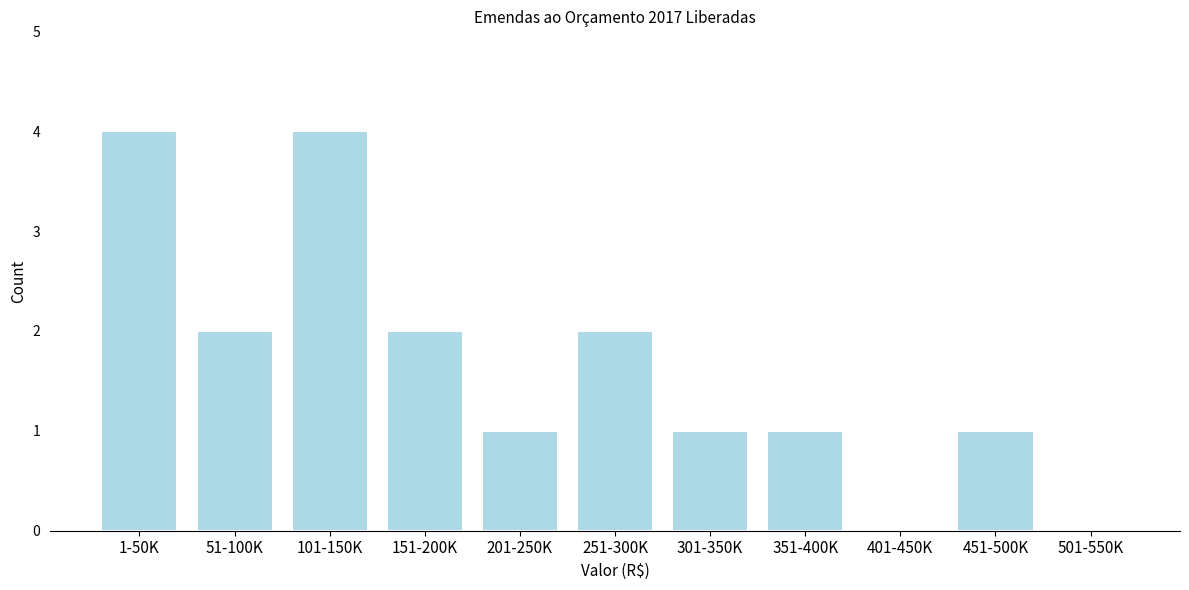

Reading left to right, transcribe all the data shown in this chart.

1-50K=4	51-100K=2	101-150K=4	151-200K=2	201-250K=1	251-300K=2	301-350K=1	351-400K=1	401-450K=0	451-500K=1	501-550K=0